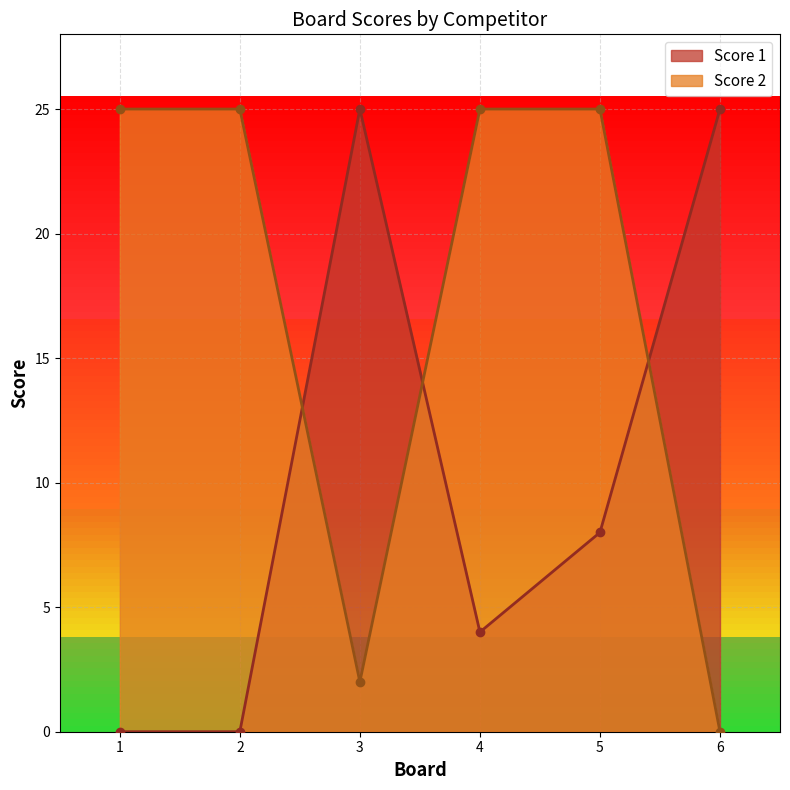

List the labels in order of Score 1 value, largest first.

3, 6, 5, 4, 1, 2